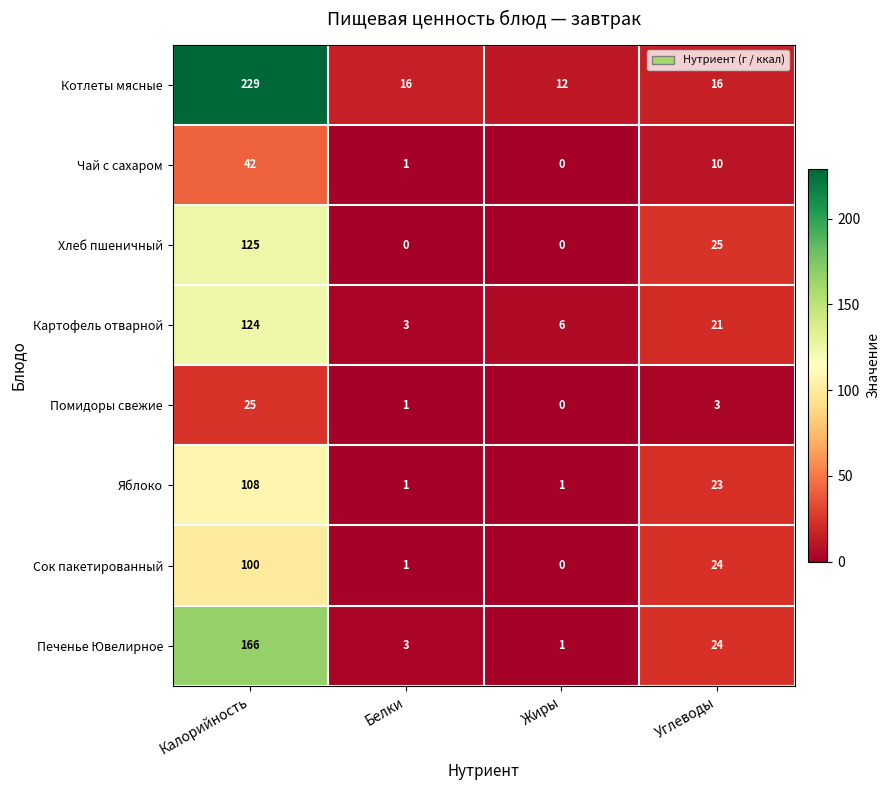

List the series in order of their peak value, highest first.

Котлеты мясные, Печенье Ювелирное, Хлеб пшеничный, Картофель отварной, Яблоко, Сок пакетированный, Чай с сахаром, Помидоры свежие